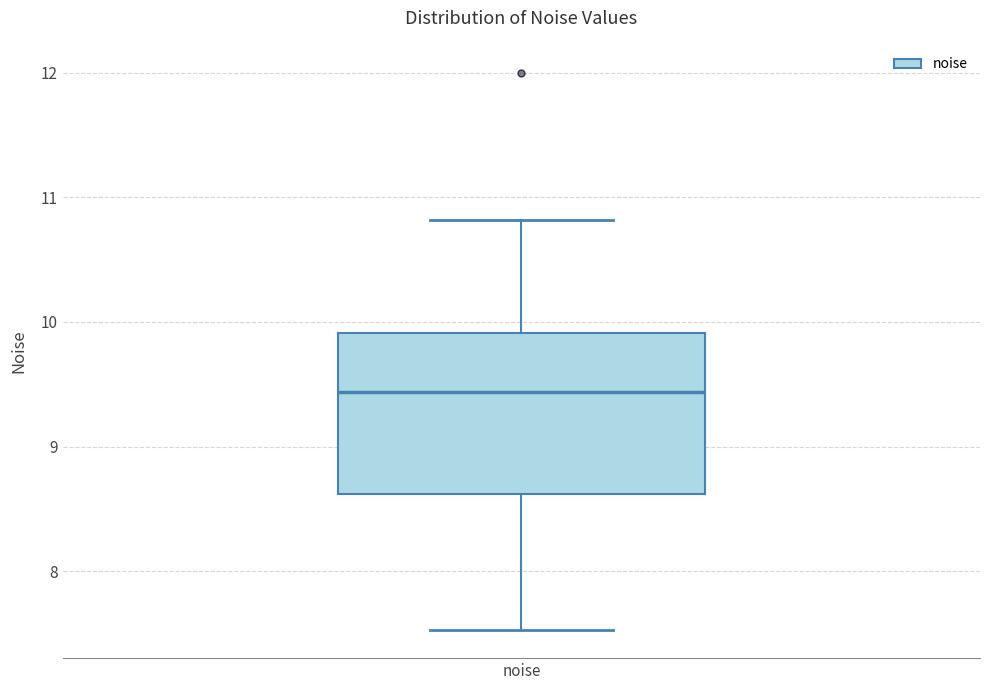

Where is the lower edge of the box for noise on the y-axis? The values are not printed on the chart, so give them approximately, as read against the axis.

8.6